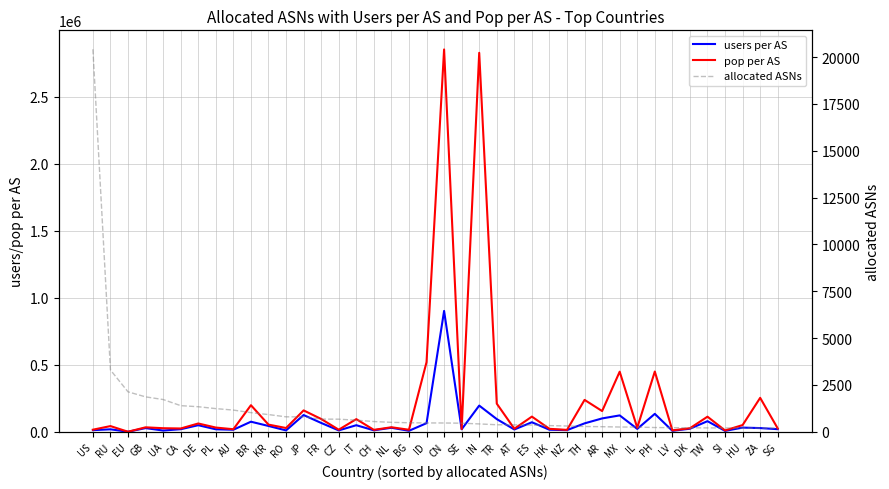

Is the value of allocated ASNs at IN greater than the value of pop per AS at NL?

No